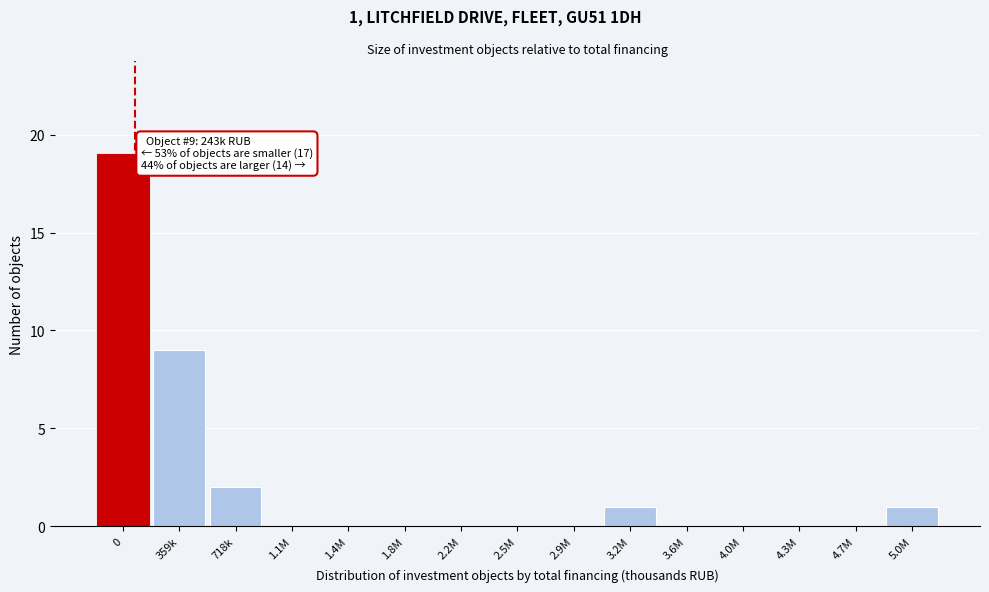

Reading right to left, list all the values displayed in this chart.

5.0M=1	4.7M=0	4.3M=0	4.0M=0	3.6M=0	3.2M=1	2.9M=0	2.5M=0	2.2M=0	1.8M=0	1.4M=0	1.1M=0	718k=2	359k=9	0=19